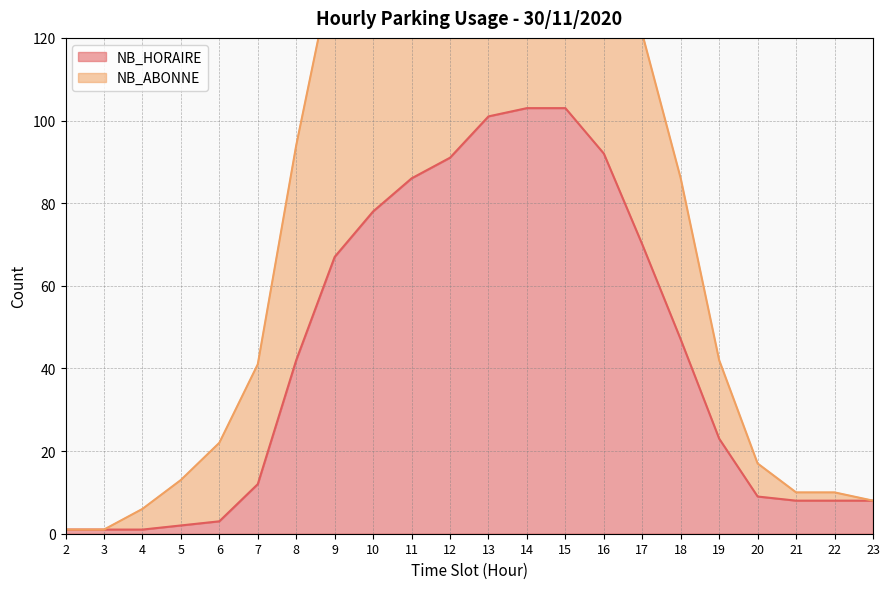

True or false: NB_HORAIRE has a value of 86 at 11.

True